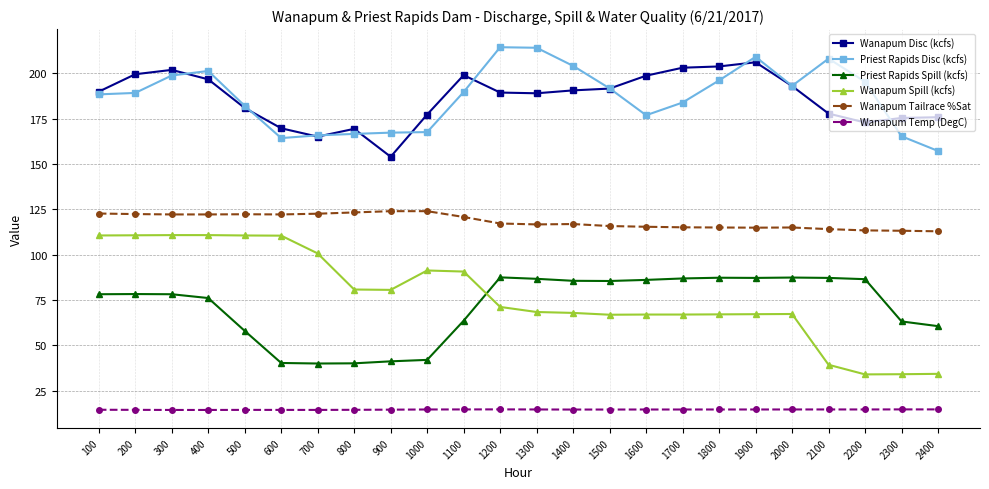

How many distinct data groups are displayed?

6